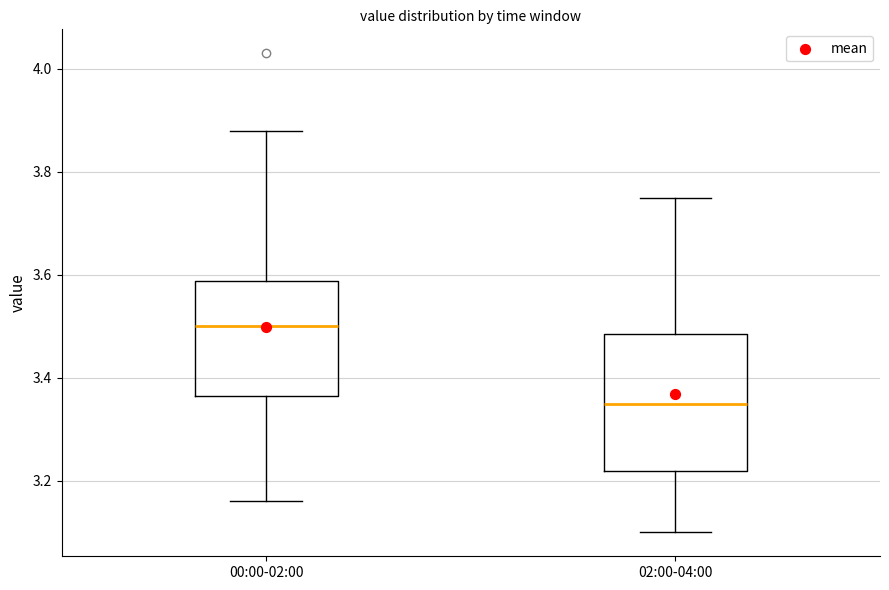

Reading left to right, transcribe this box plot: for each box, give where its median line is, the range the box spans, and where its two whiskers end, as read against the y-axis. The values are not printed on the chart, so give them approximately, as read against the axis.

00:00-02:00: median 3.50, box 3.36 to 3.58, whiskers 3.16 to 3.88
02:00-04:00: median 3.36, box 3.22 to 3.48, whiskers 3.10 to 3.76